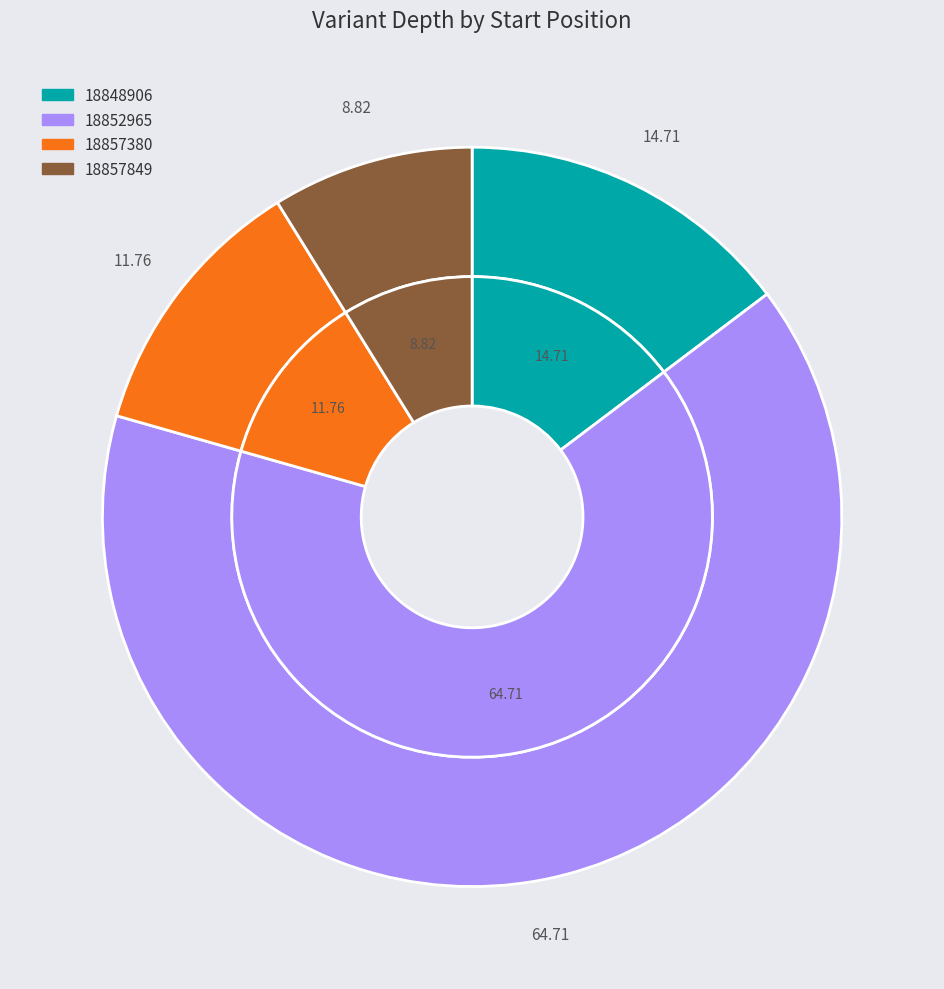

Between 18857849 and 18848906, which is larger?

18848906